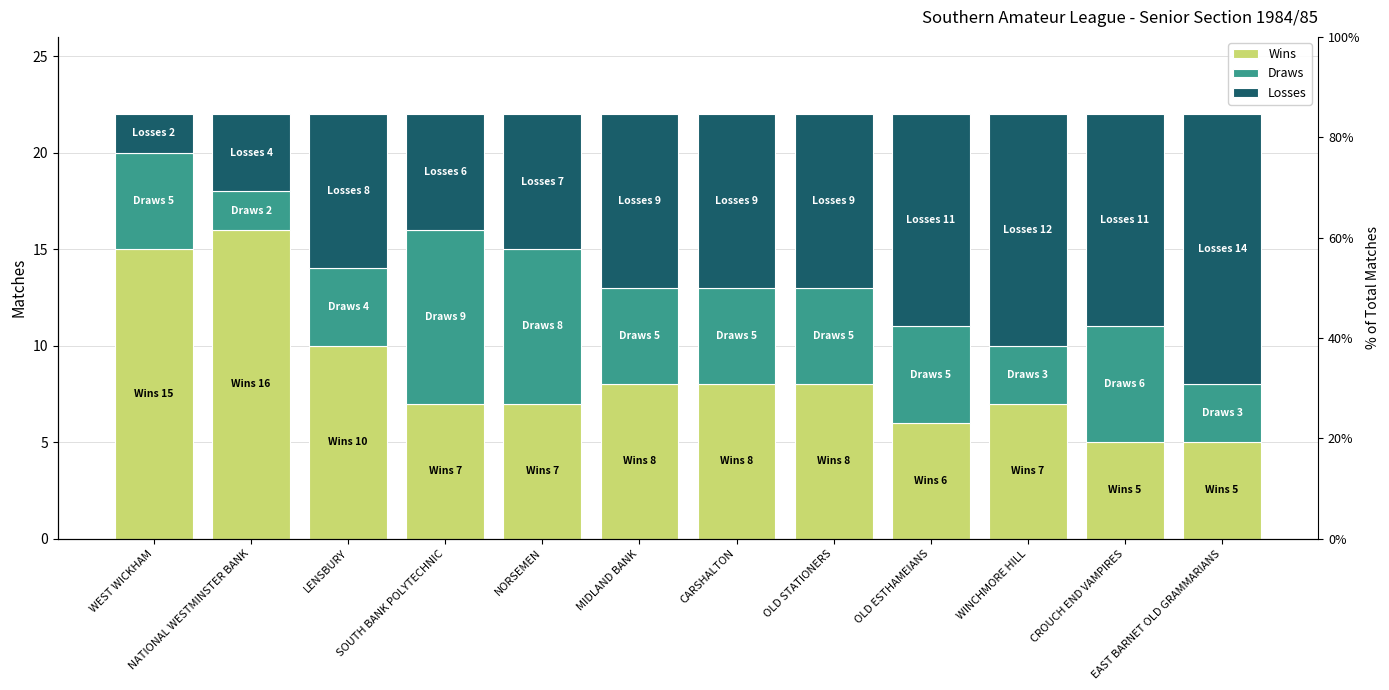

What position from the left is SOUTH BANK POLYTECHNIC?

4